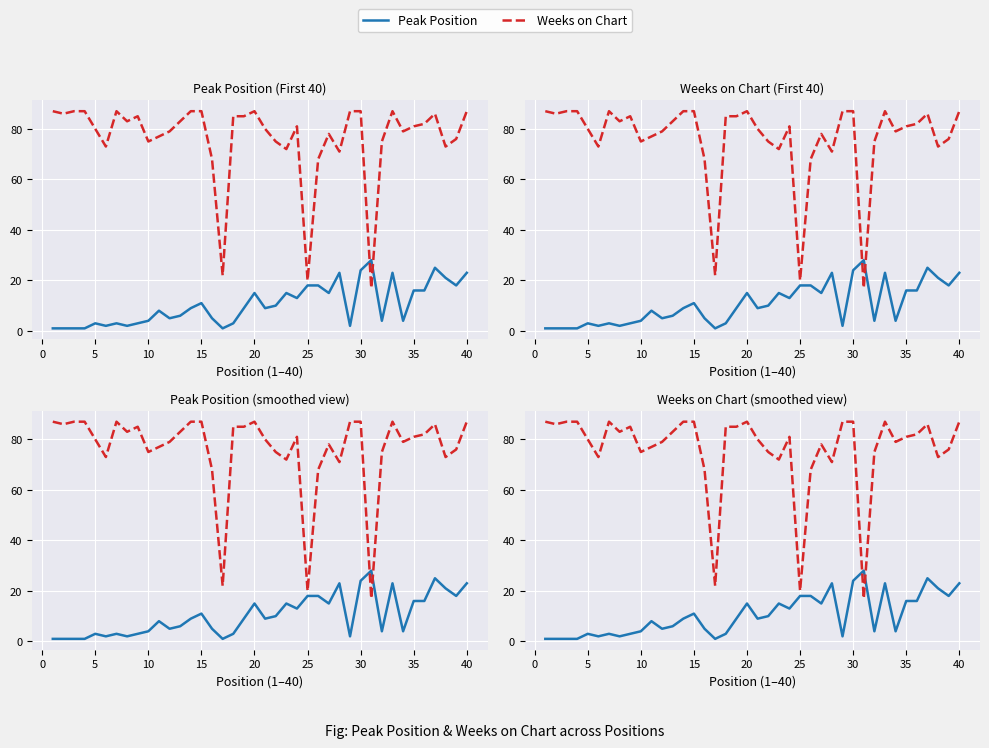

What is the value of the Weeks on Chart point at the 30th from the left?

87